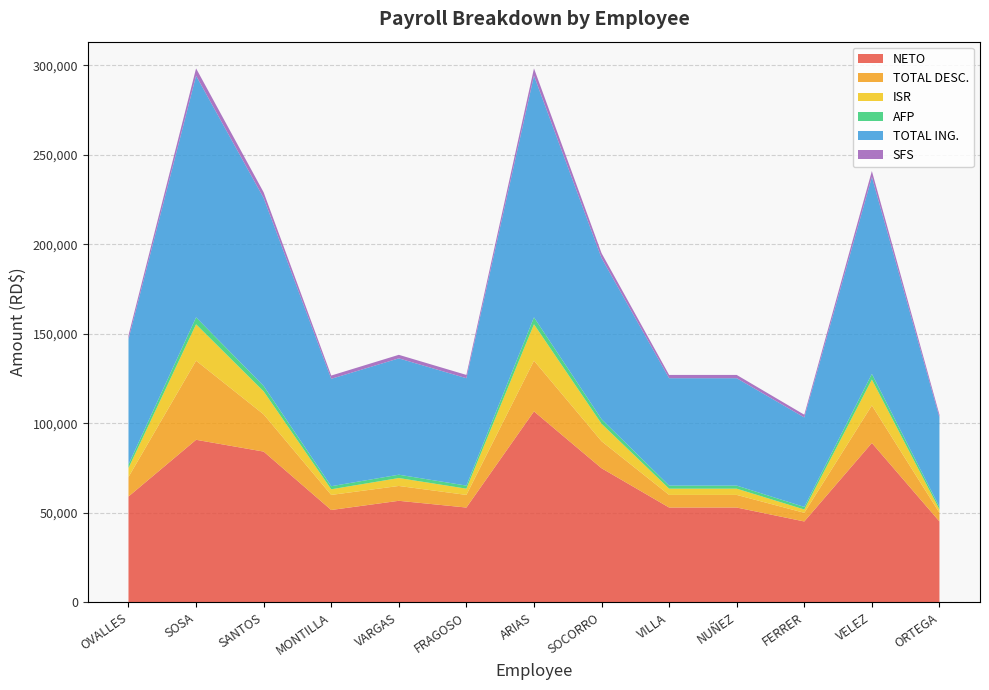

Reading left to right, extract all data points from this chart.

NETO: OVALLES=59097.2	SOSA=90791.5	SANTOS=84201.4	MONTILLA=51570.0	VARGAS=56705.9	FRAGOSO=52942.3	ARIAS=106658.3	SOCORRO=74902.9	VILLA=52942.3	NUÑEZ=52942.3	FERRER=45166.0	VELEZ=89016.4	ORTEGA=45166.0
TOTAL DESC.: OVALLES=10902.8	SOSA=44208.5	SANTOS=20798.6	MONTILLA=8430.0	VARGAS=8294.1	FRAGOSO=7057.7	ARIAS=28341.7	SOCORRO=15097.1	VILLA=7057.7	NUÑEZ=7057.7	FERRER=4834.0	VELEZ=20983.6	ORTEGA=4834.0
ISR: OVALLES=5025.4	SOSA=20338.2	SANTOS=12852.6	MONTILLA=3143.6	VARGAS=4427.6	FRAGOSO=3486.7	ARIAS=20338.2	SOCORRO=9753.1	VILLA=3486.7	NUÑEZ=3486.7	FERRER=1854.0	VELEZ=14457.6	ORTEGA=1854.0
AFP: OVALLES=2009.0	SOSA=3874.5	SANTOS=3013.5	MONTILLA=1722.0	VARGAS=1865.5	FRAGOSO=1722.0	ARIAS=3874.5	SOCORRO=2583.0	VILLA=1722.0	NUÑEZ=1722.0	FERRER=1435.0	VELEZ=3157.0	ORTEGA=1435.0
TOTAL ING.: OVALLES=70000.0	SOSA=135000.0	SANTOS=105000.0	MONTILLA=60000.0	VARGAS=65000.0	FRAGOSO=60000.0	ARIAS=135000.0	SOCORRO=90000.0	VILLA=60000.0	NUÑEZ=60000.0	FERRER=50000.0	VELEZ=110000.0	ORTEGA=50000.0
SFS: OVALLES=2128.0	SOSA=4104.0	SANTOS=3192.0	MONTILLA=1824.0	VARGAS=1976.0	FRAGOSO=1824.0	ARIAS=4104.0	SOCORRO=2736.0	VILLA=1824.0	NUÑEZ=1824.0	FERRER=1520.0	VELEZ=3344.0	ORTEGA=1520.0